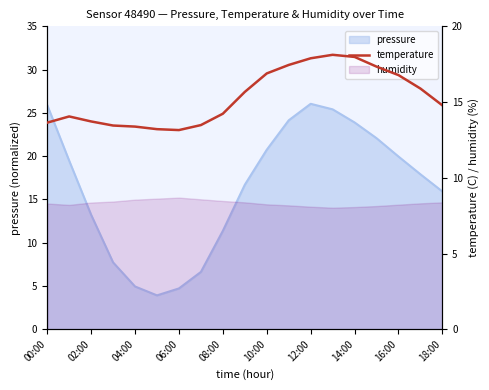

What is the sum of all values?

291.1